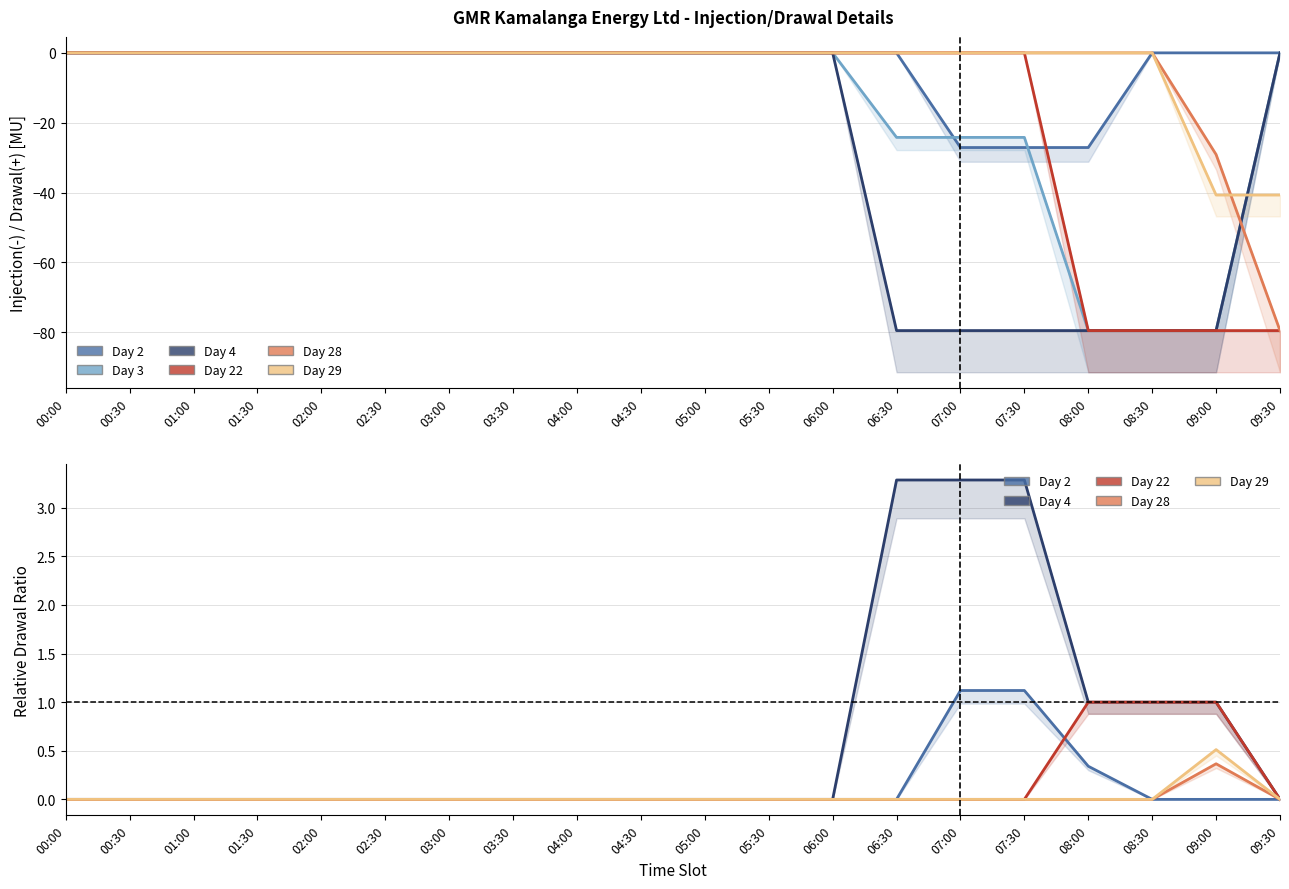

How many distinct data groups are displayed?

6